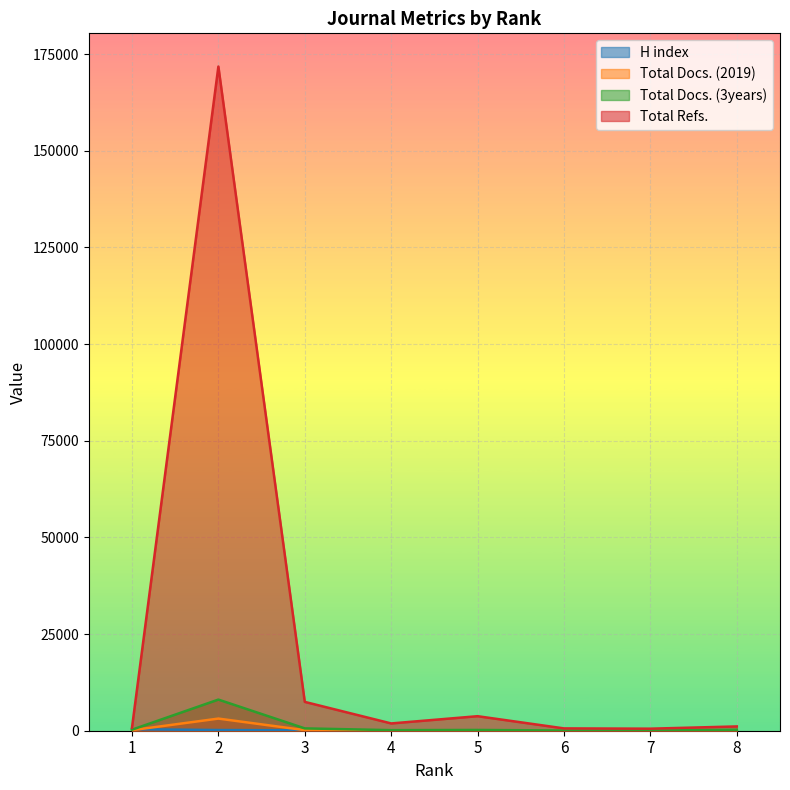

Where does the Total Refs. series first go above 1884?

2